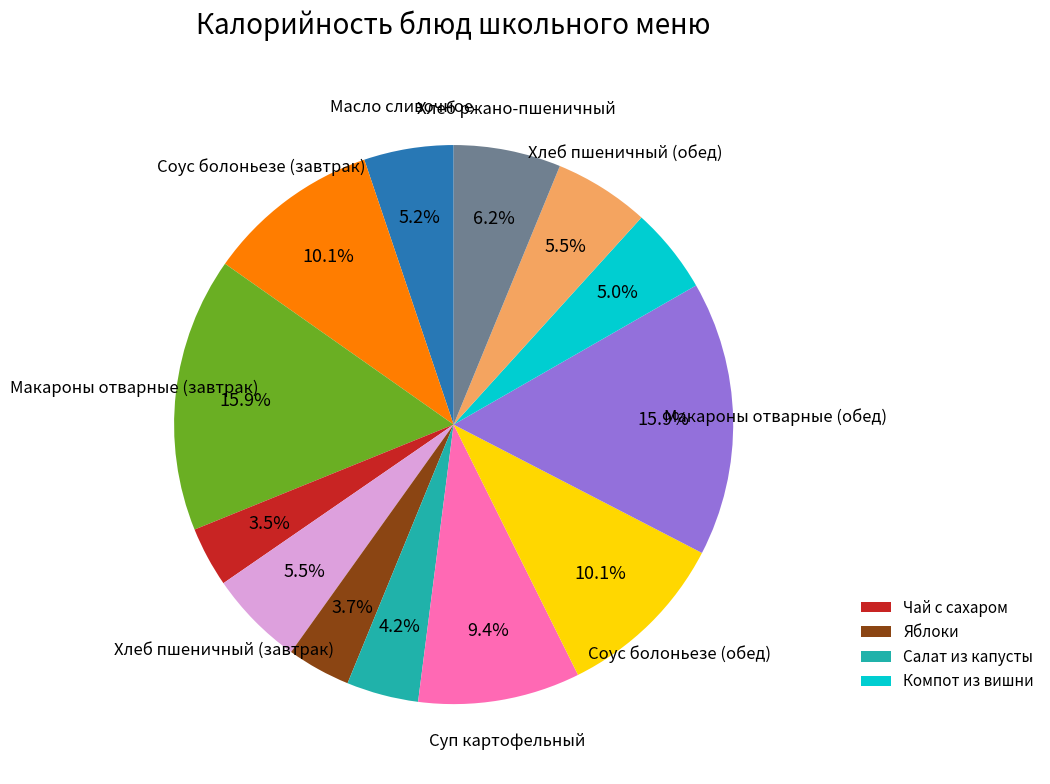

Is there a majority slice in this chart?

No